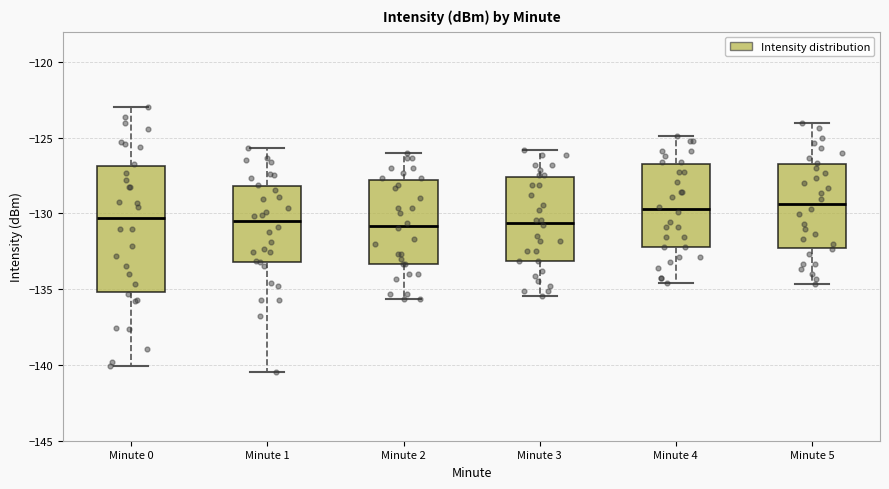

Comparing the boxes themselves (not the whiskers), which one is the tallest?

Minute 0